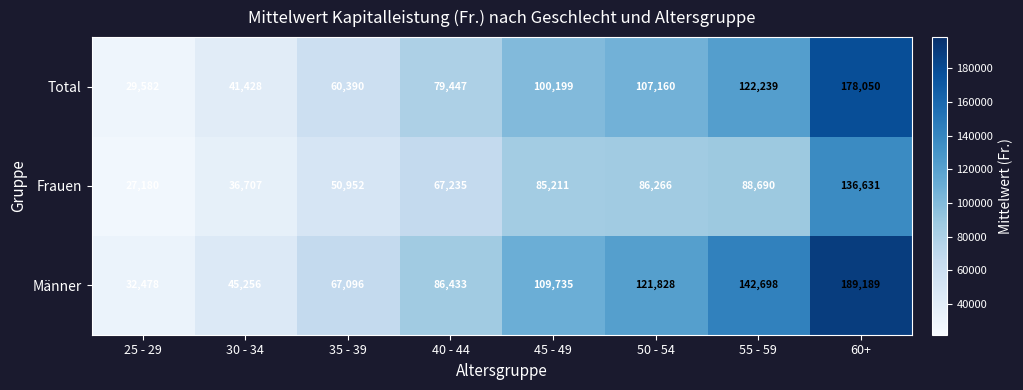

Which series has the largest total across all categories?

Männer